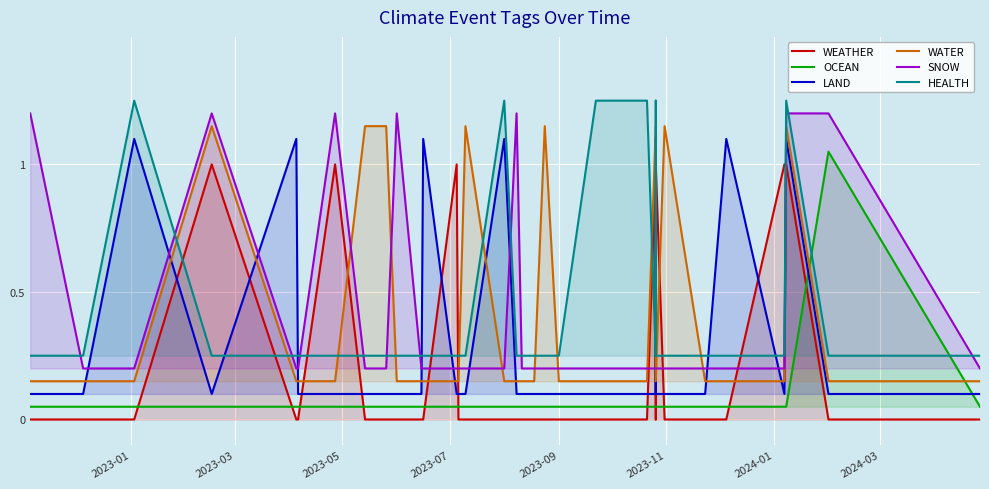

True or false: SNOW has more than 2 interior local peaks.

True